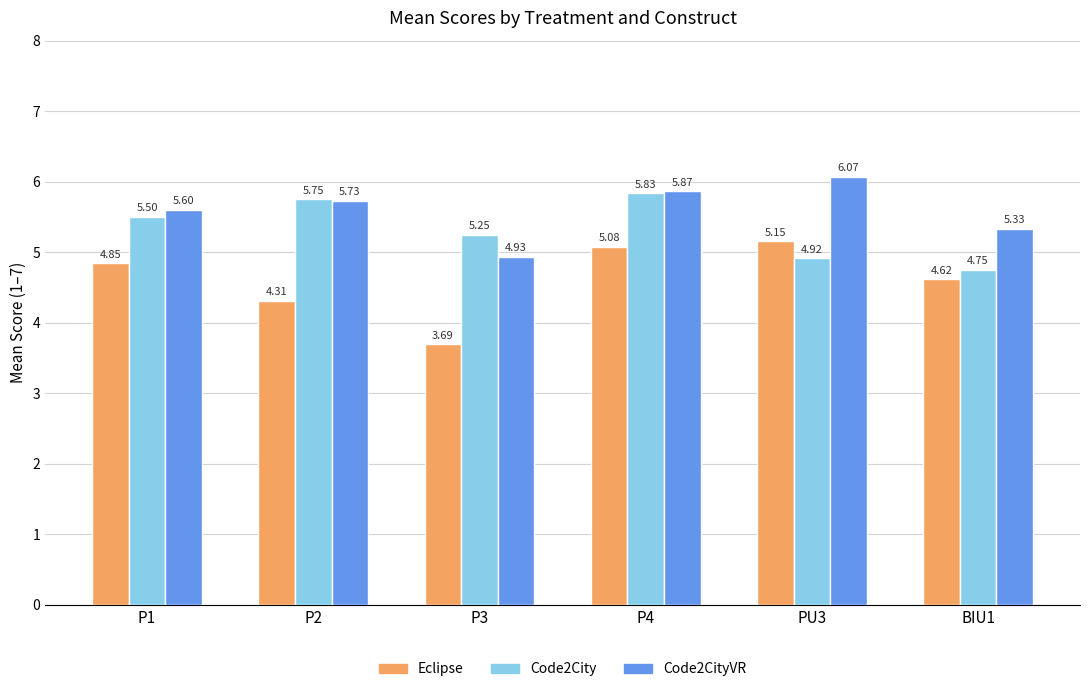

Which series has the largest total across all categories?

Code2CityVR